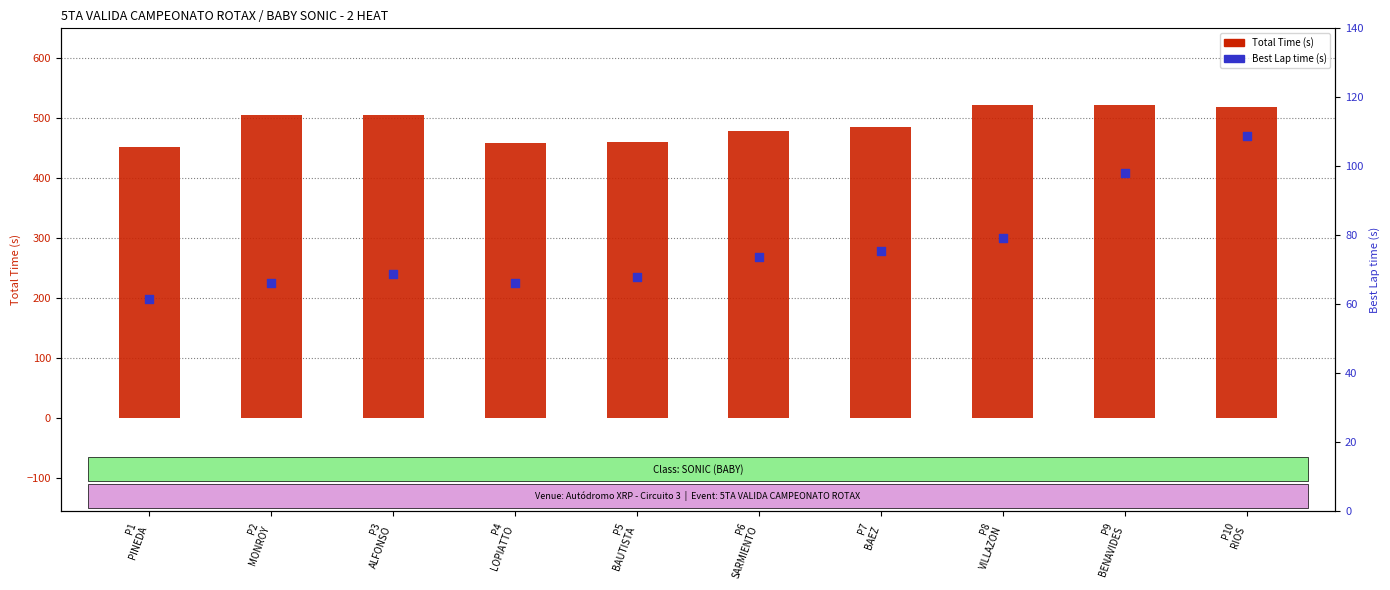

Which series has the largest total across all categories?

Total Time (s)